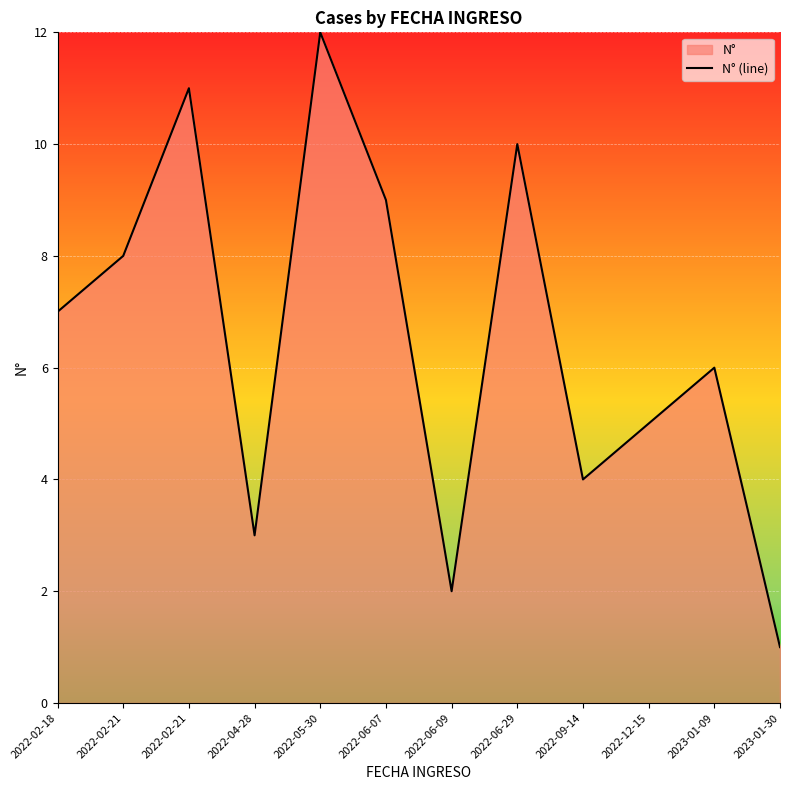

True or false: the data shows 1 at 2022-06-09.

False